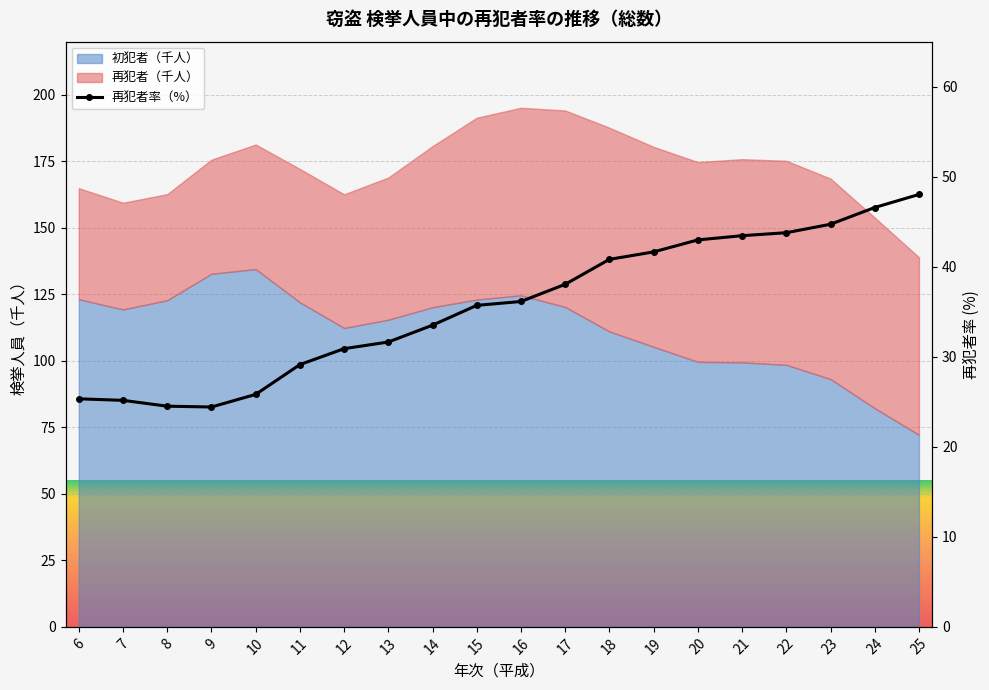

Reading left to right, list all the values displayed in this chart.

25.3	25.2	24.5	24.4	25.8	29.1	30.9	31.6	33.5	35.7	36.1	38.0	40.8	41.6	43.0	43.5	43.8	44.7	46.6	48.0